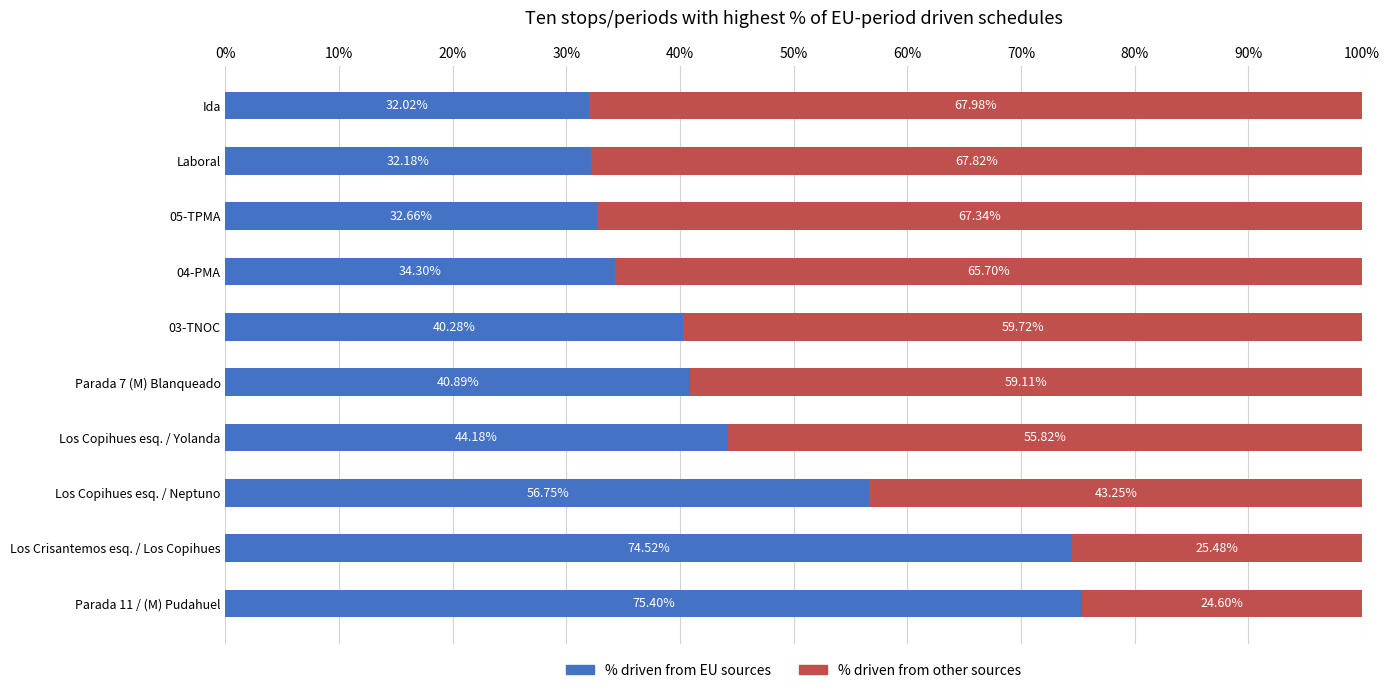

What is the total value across all series at Los Copihues esq. / Neptuno?

100.0